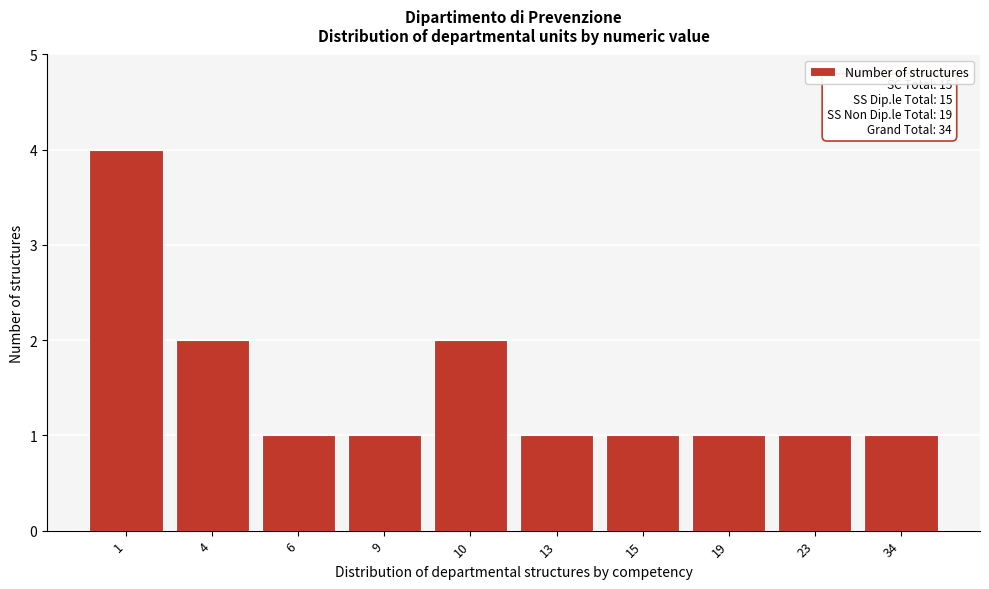

Reading left to right, extract all data points from this chart.

4	2	1	1	2	1	1	1	1	1